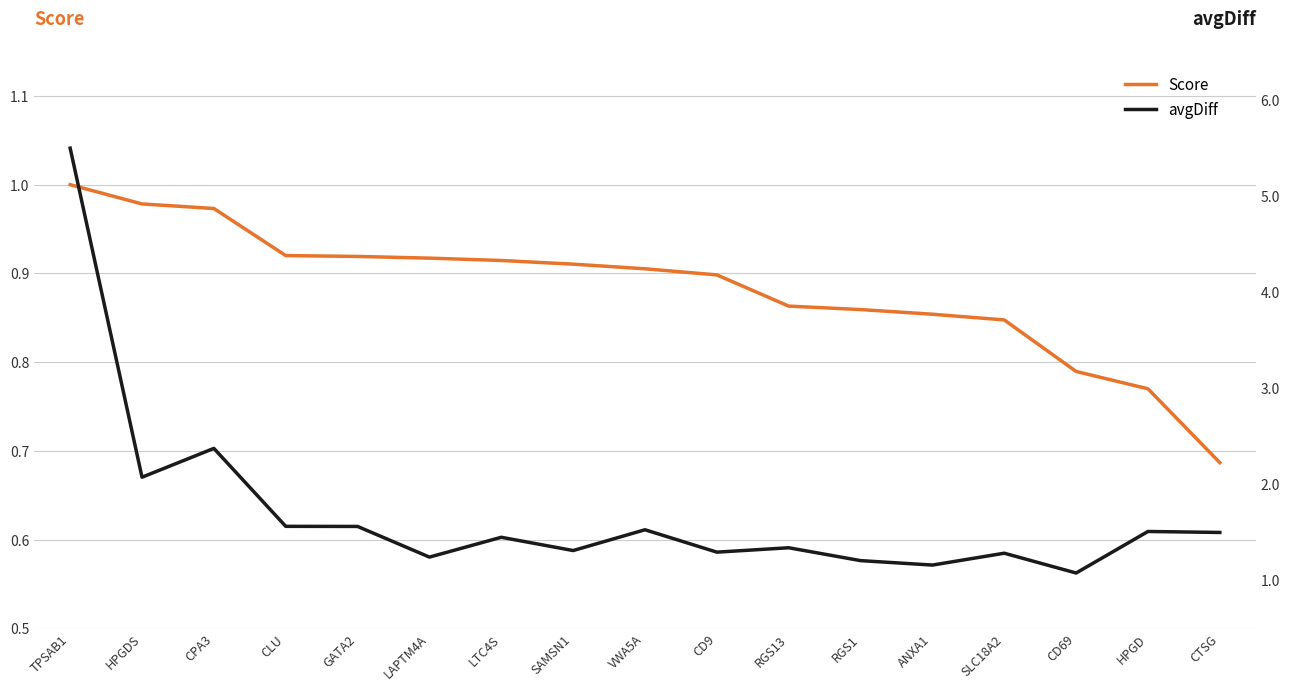

Between SLC18A2 and RGS13, which is larger?

RGS13